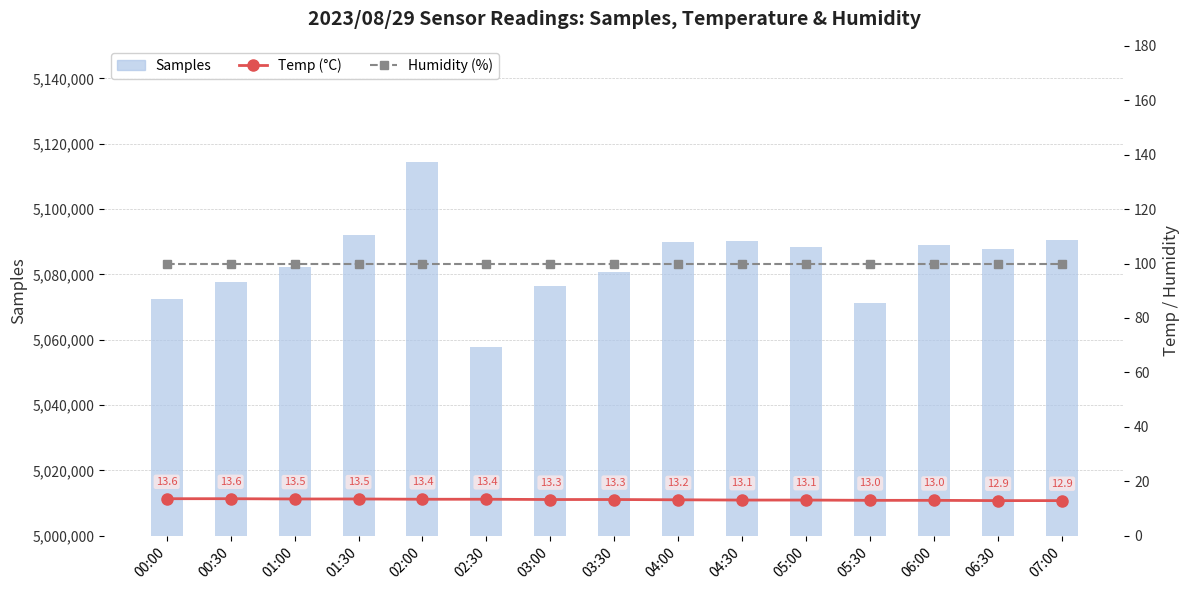

Count the Temp (°C) values in the range 13 to 14.

13